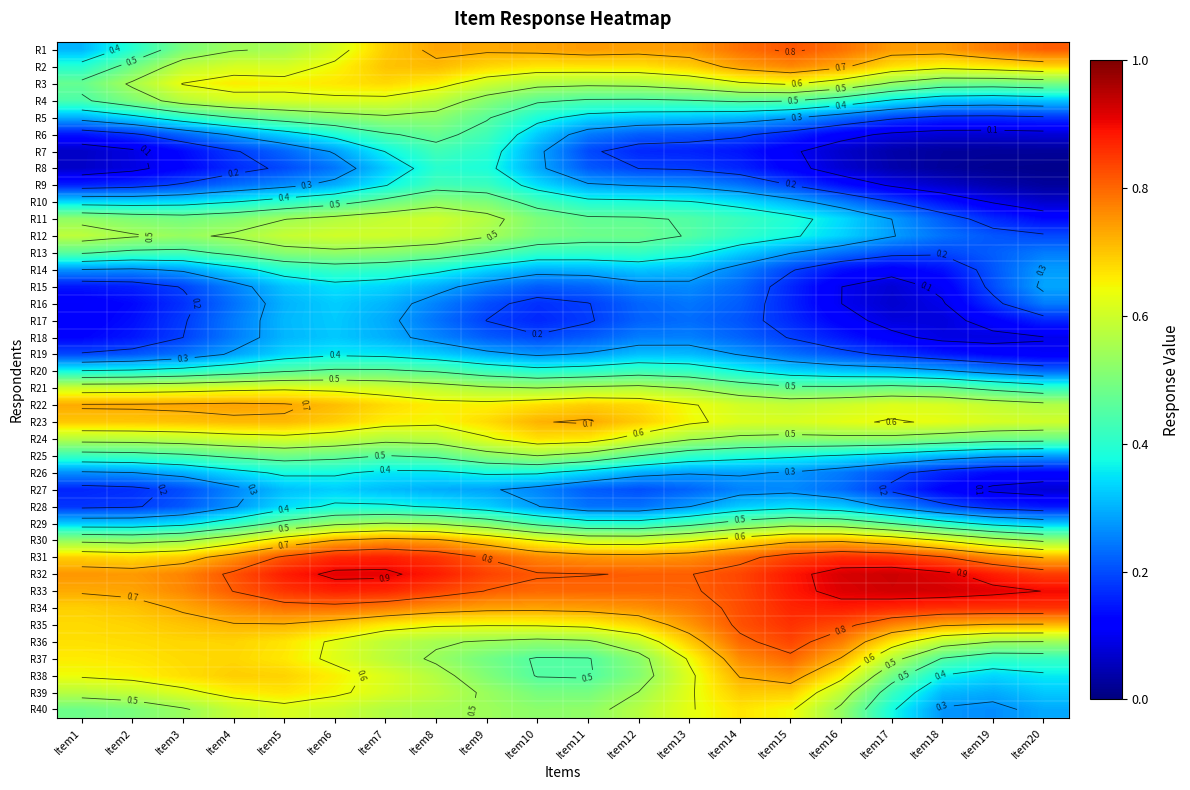

Is it true that R34 equals 0.8 at Item14?

True